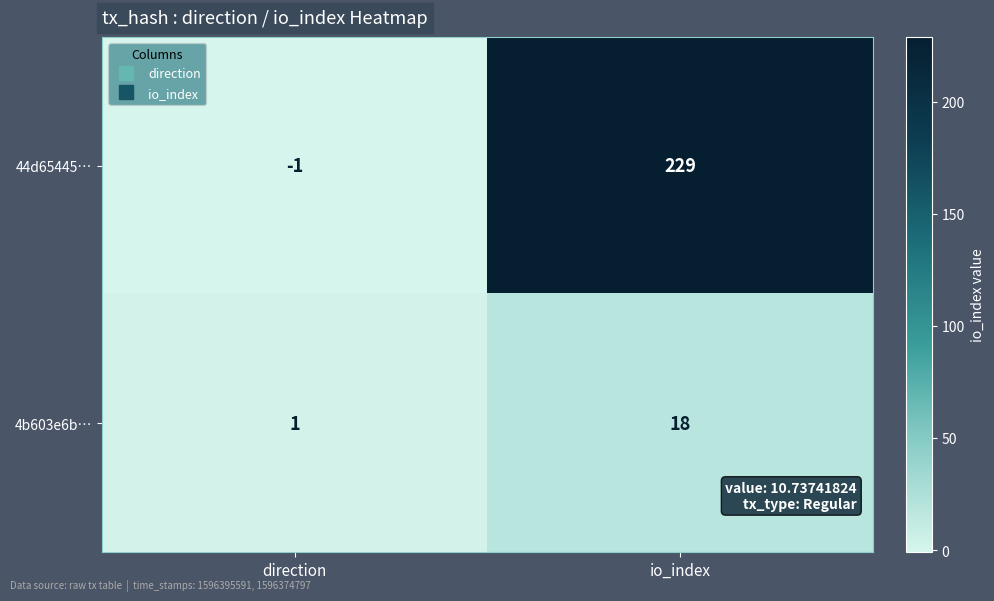

What is the difference between the maximum and minimum values in the 4b603e6b… series?

17